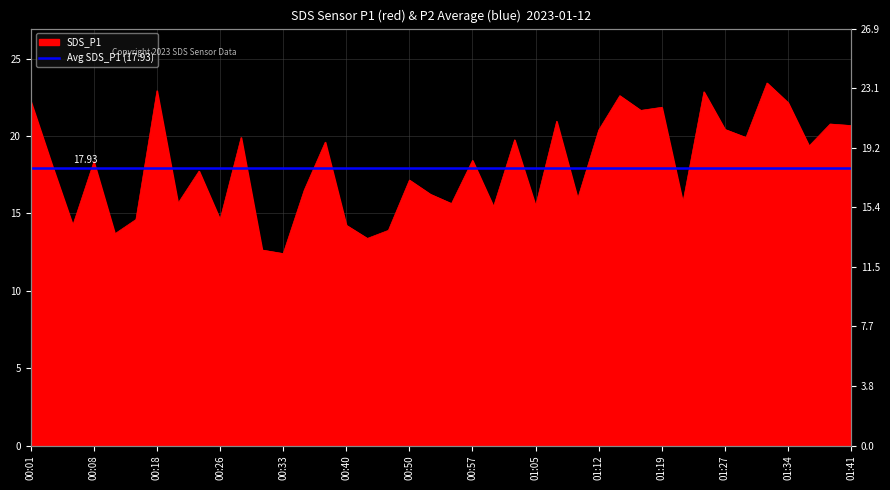

What is the label of the 31st point from the left?

01:19